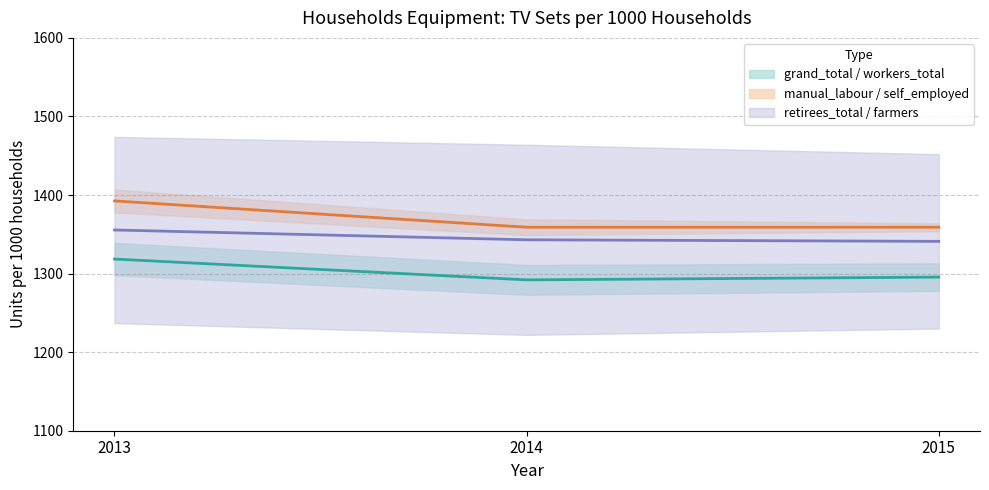

True or false: farmers has a value of 1982.1 at 2013.

False